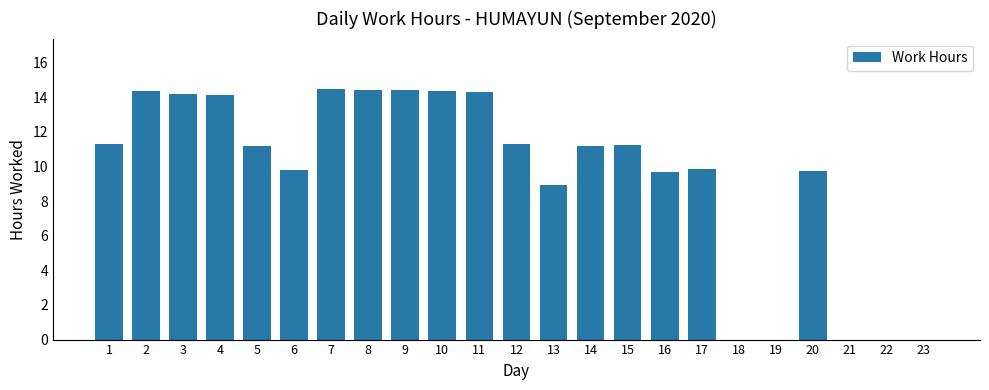

What is the greatest value displayed?

14.5